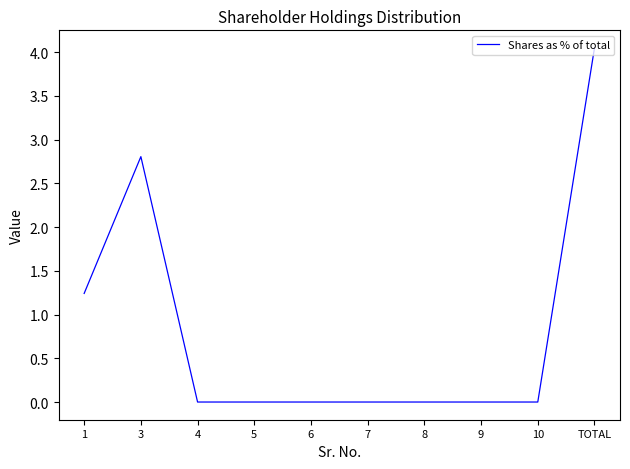

Which label corresponds to the largest value in the chart?

TOTAL